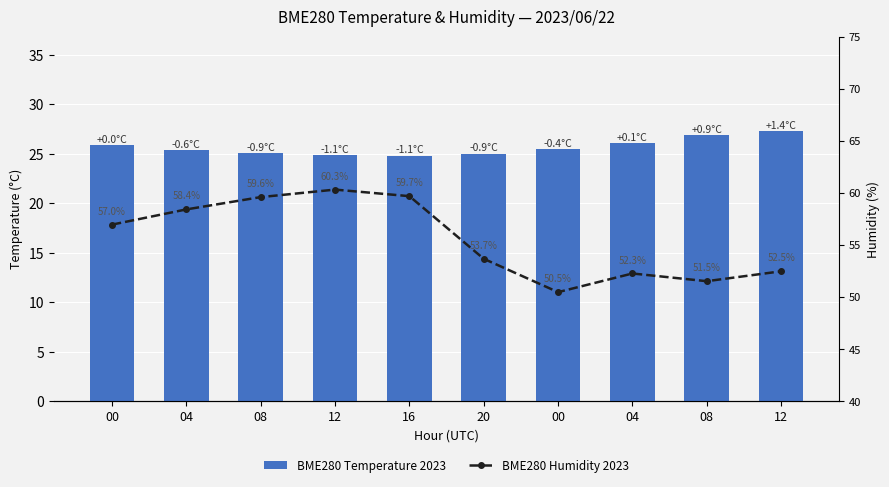

At which label does BME280 Humidity 2023 first exceed 56?

00